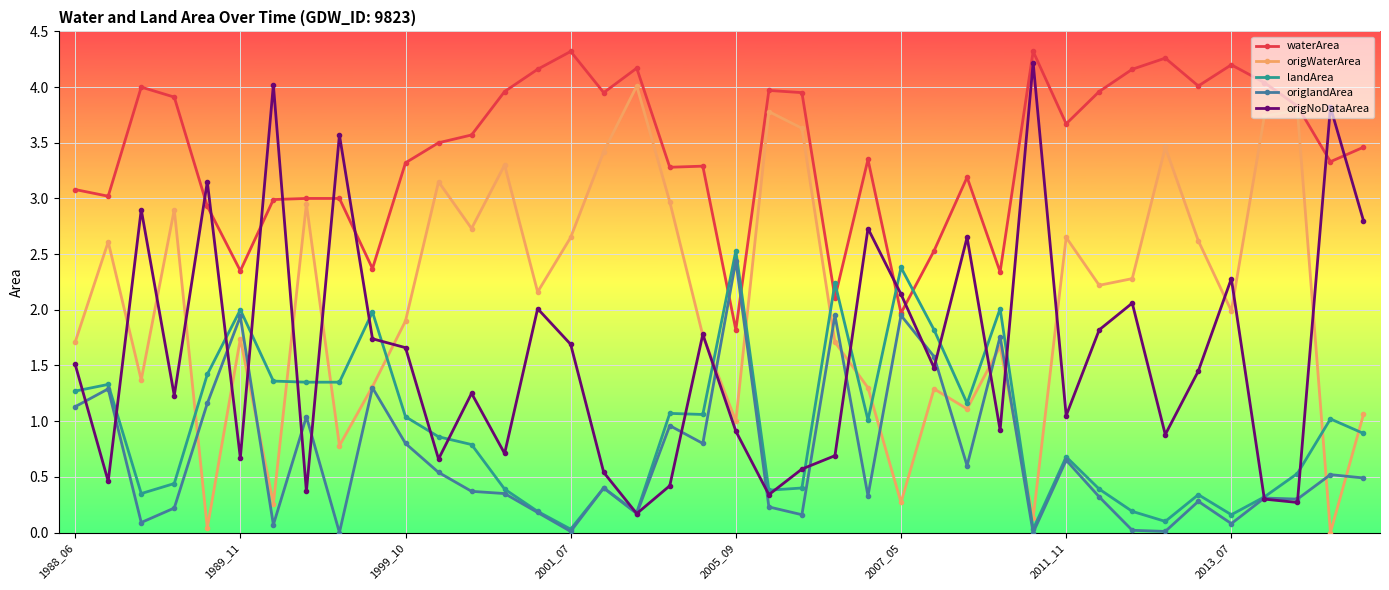

What is the value of the origWaterArea point at the 20th from the left?

1.8